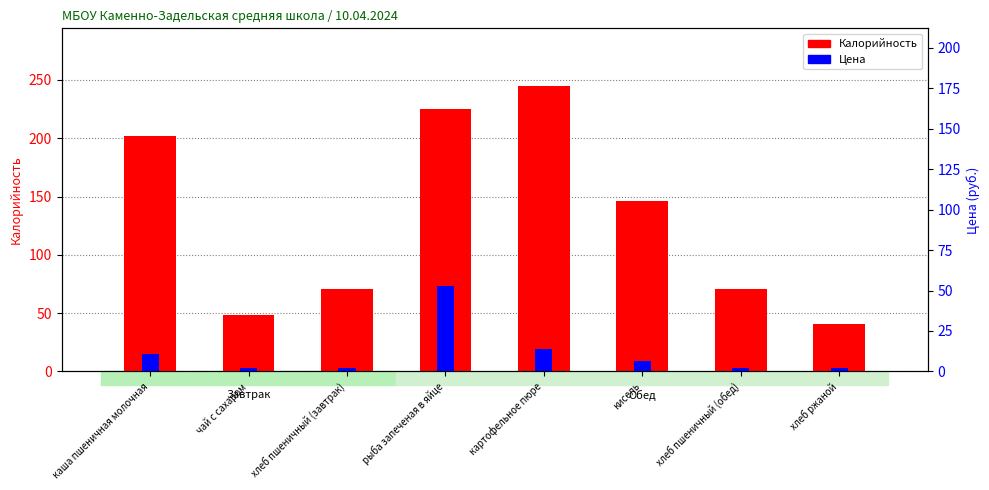

At which category is the sum across all series the highest?

рыба запеченая в яйце